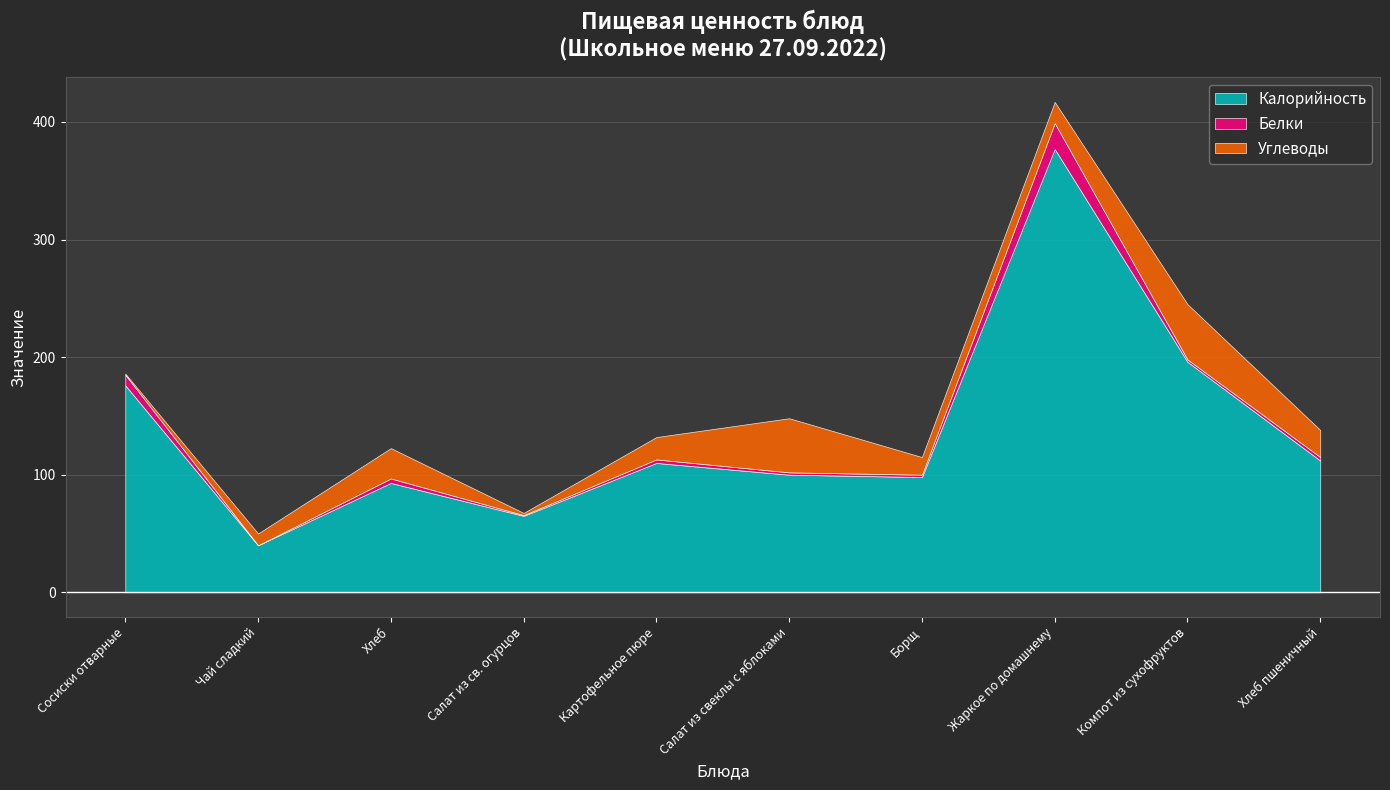

The Белки series shows 2.0 at Компот из сухофруктов. True or false?

True